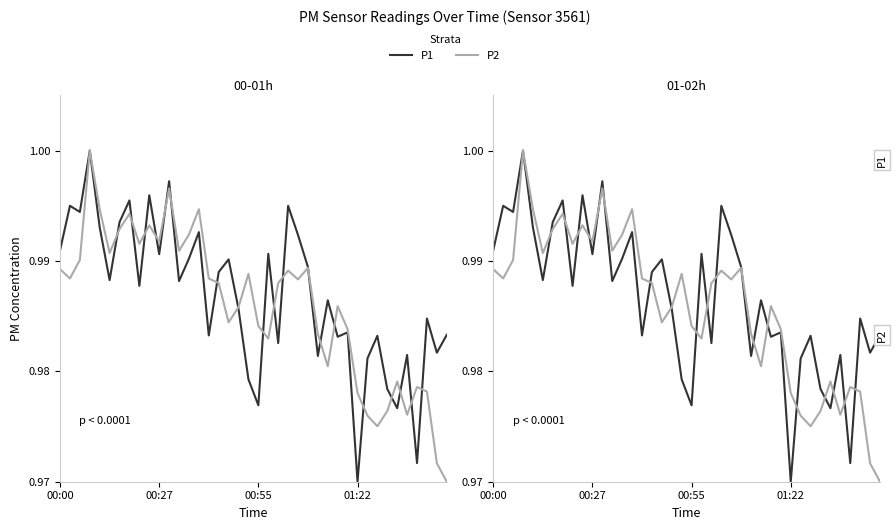

At how many categories does at least one series exceed 0?

40